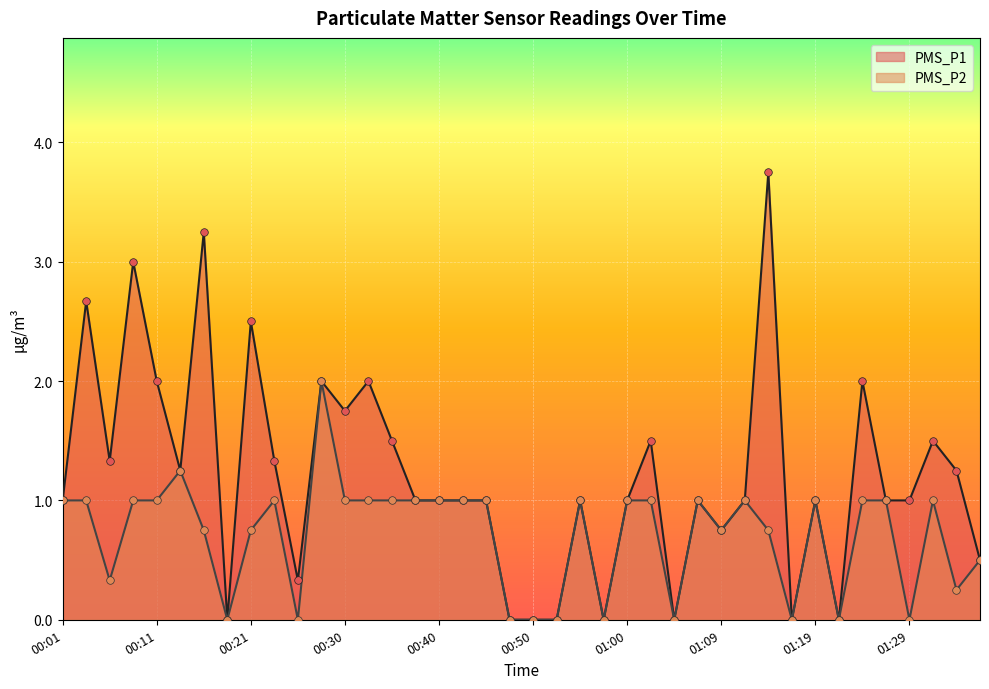

Which series contains the lowest Y value?

PMS_P1